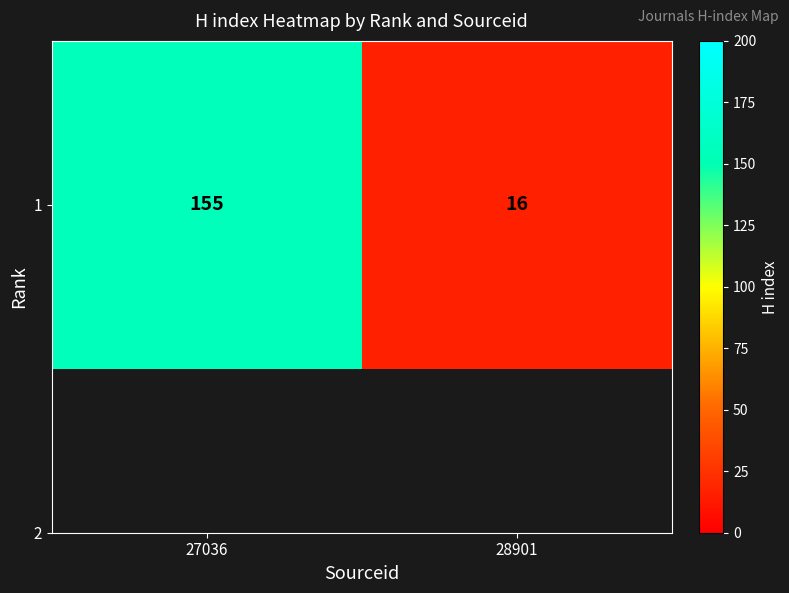

List the labels in order of value, smallest first.

28901, 27036